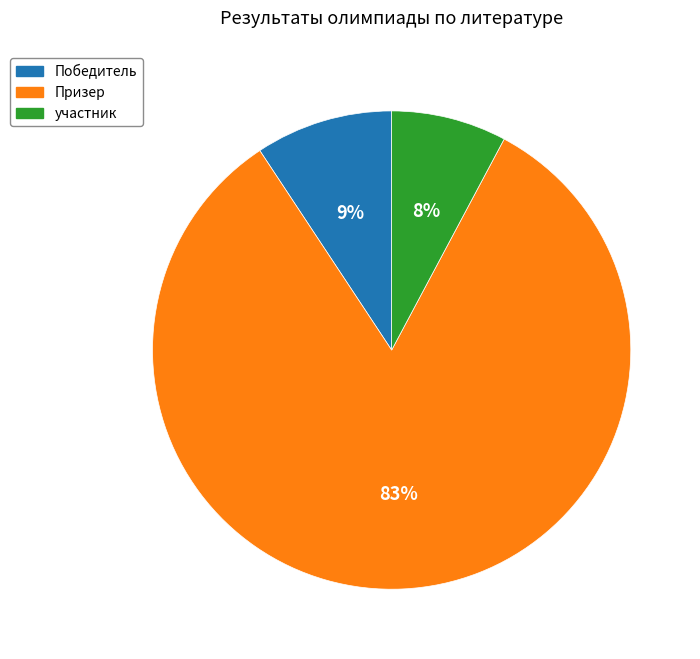

To the nearest percent, what is the average slice percentage?

33%